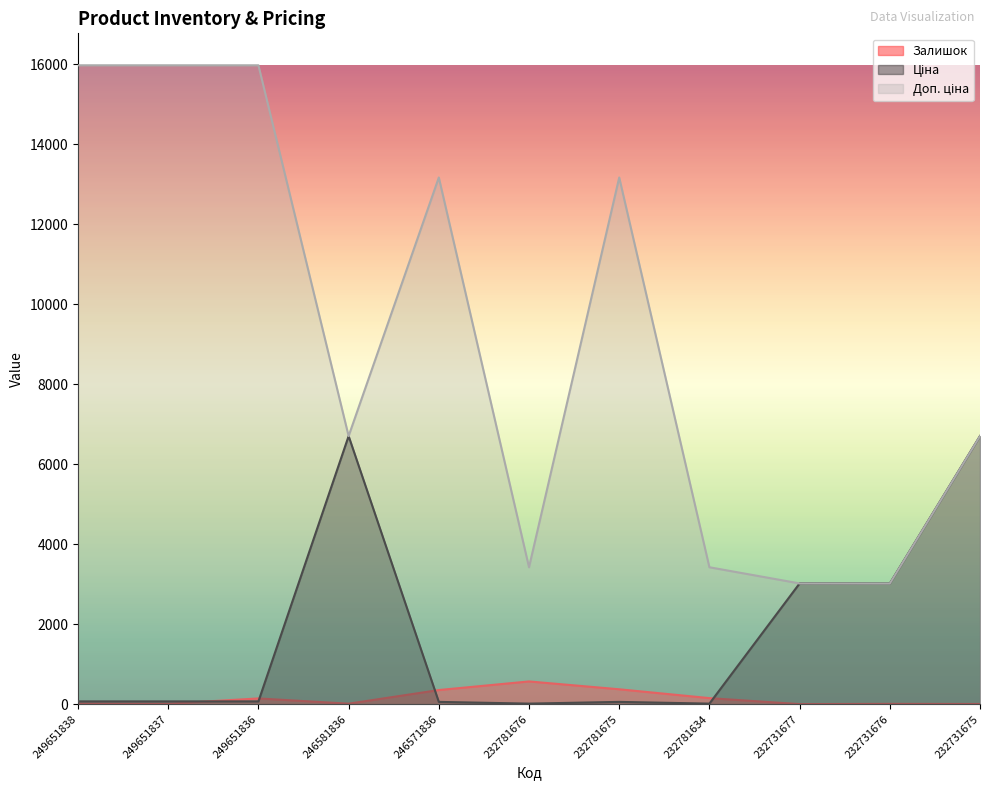

What is the difference between the highest and lowest values at 232781675?

13113.0